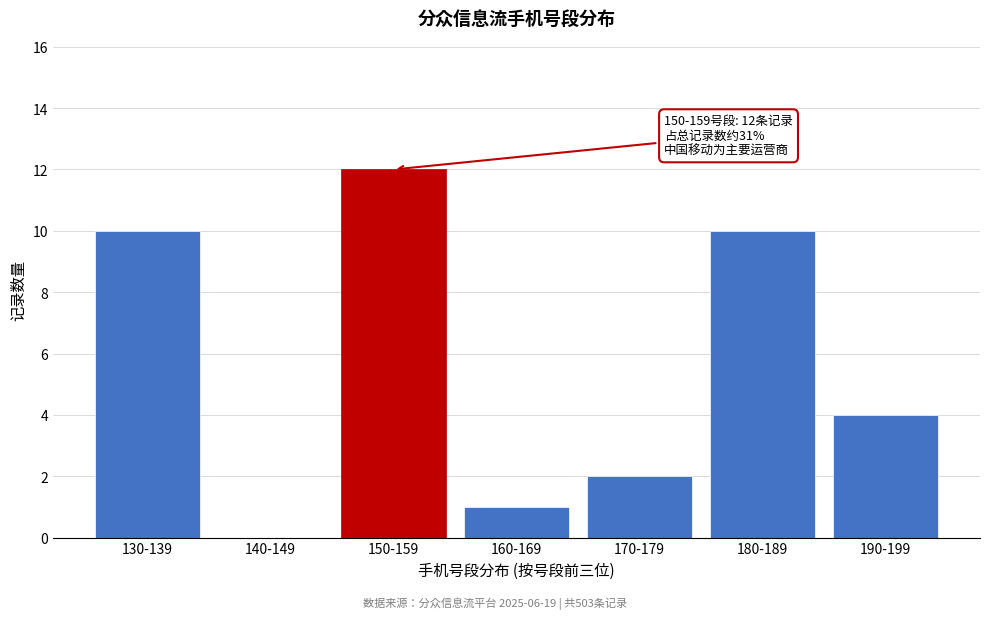

Reading left to right, what are all the values shown in this chart?

130-139=10	140-149=0	150-159=12	160-169=1	170-179=2	180-189=10	190-199=4